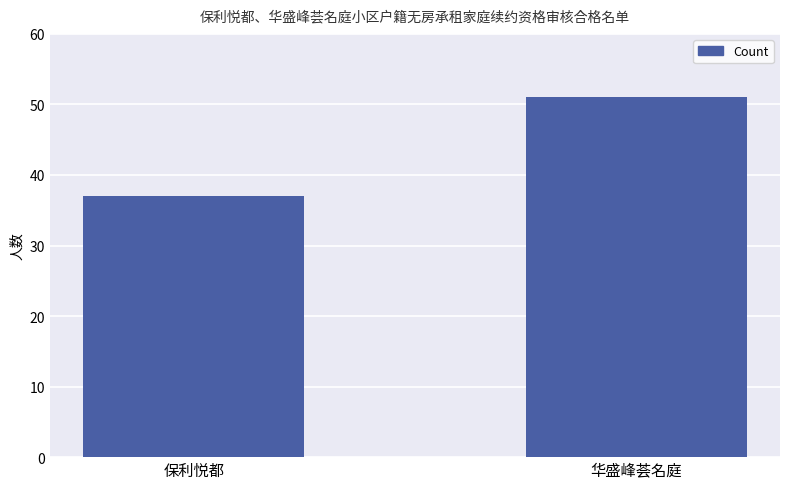

What position from the right is 保利悦都?

2